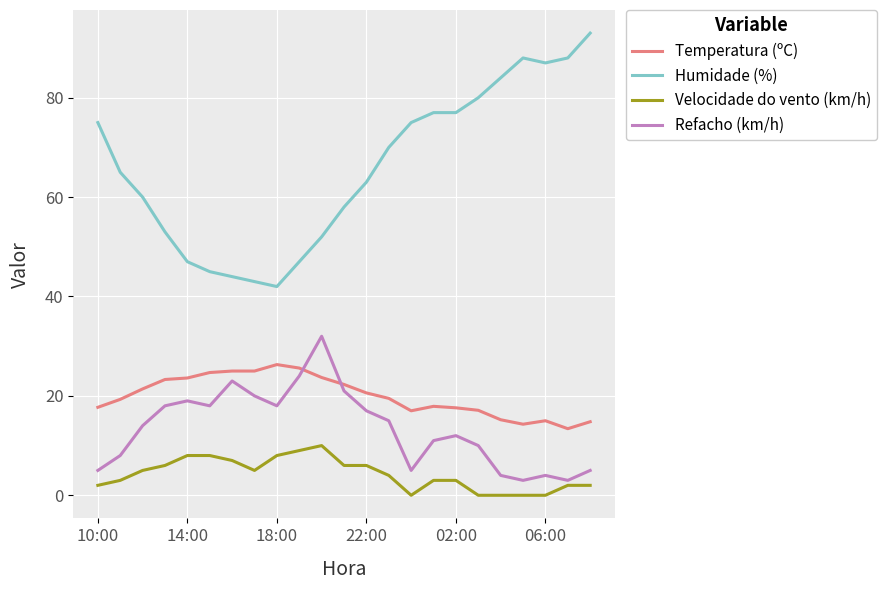

True or false: Temperatura (ºC) and Velocidade do vento (km/h) intersect in this chart.

False